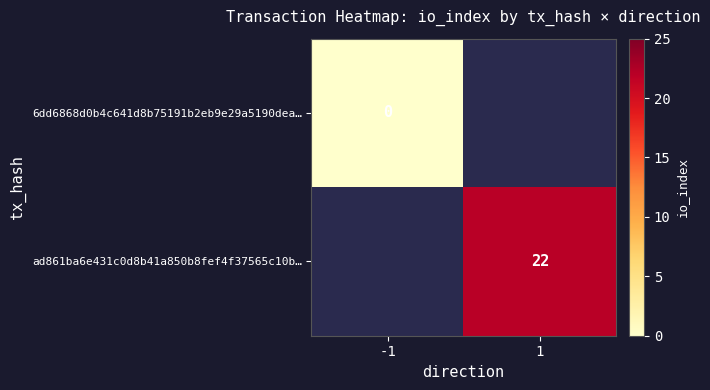

The value of ad861ba6e431c0d8b41a850b8fef4f37565c10b… at 1 is 22. True or false?

True